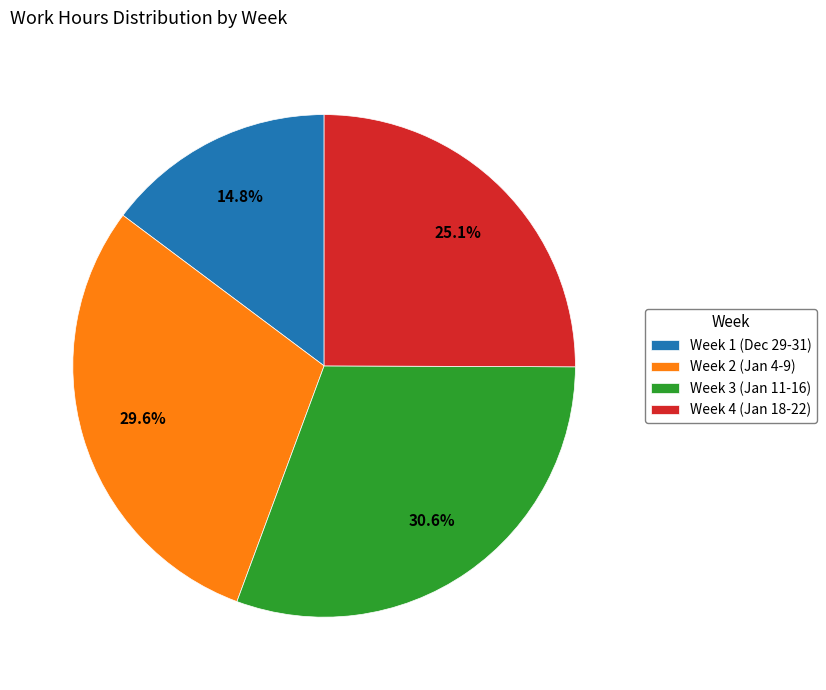

Does Week 2 (Jan 4-9) account for over 50% of the chart?

No